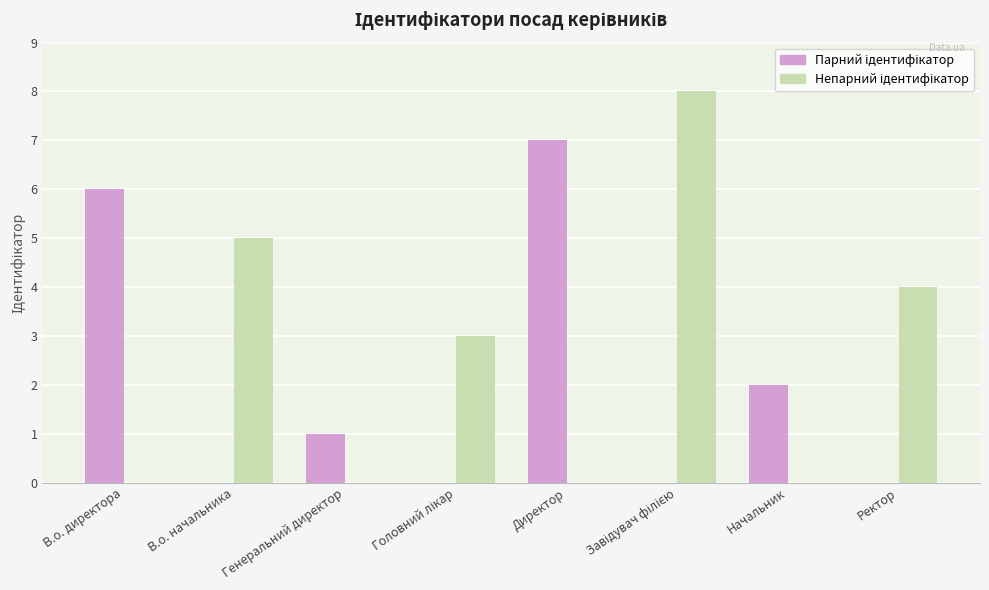

How many distinct data groups are displayed?

2